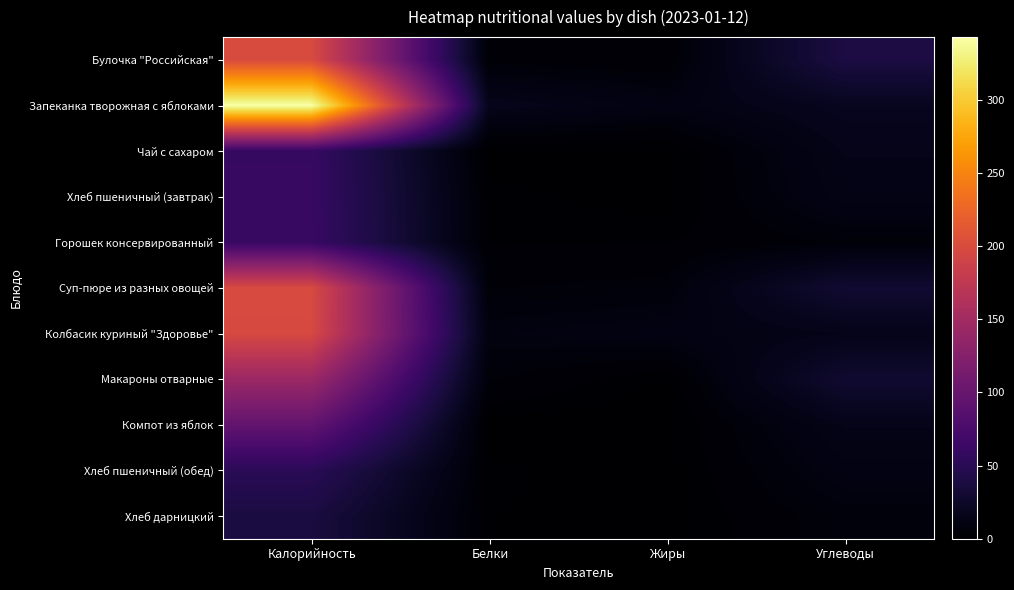

Reading left to right, transcribe all the data shown in this chart.

Булочка "Российская": Калорийность=200.0	Белки=4.2	Жиры=2.9	Углеводы=39.2
Запеканка творожная с яблоками: Калорийность=343.0	Белки=16.8	Жиры=10.9	Углеводы=18.9
Чай с сахаром: Калорийность=60.0	Белки=0.1	Жиры=0.0	Углеводы=15.0
Хлеб пшеничный (завтрак): Калорийность=61.0	Белки=2.0	Жиры=0.0	Углеводы=13.2
Горошек консервированный: Калорийность=61.3	Белки=2.5	Жиры=2.6	Углеводы=5.6
Суп-пюре из разных овощей: Калорийность=199.0	Белки=5.3	Жиры=6.3	Углеводы=29.9
Колбасик куриный "Здоровье": Калорийность=197.8	Белки=9.2	Жиры=11.1	Углеводы=14.8
Макароны отварные: Калорийность=144.0	Белки=5.7	Жиры=0.7	Углеводы=29.0
Компот из яблок: Калорийность=96.0	Белки=0.2	Жиры=0.0	Углеводы=15.0
Хлеб пшеничный (обед): Калорийность=51.2	Белки=1.7	Жиры=0.0	Углеводы=11.1
Хлеб дарницкий: Калорийность=38.0	Белки=1.4	Жиры=0.2	Углеводы=7.1